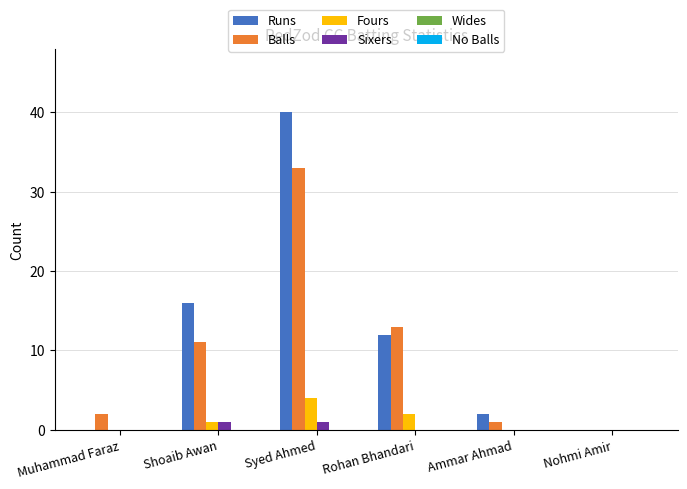

What is the highest value of the Fours series?

4